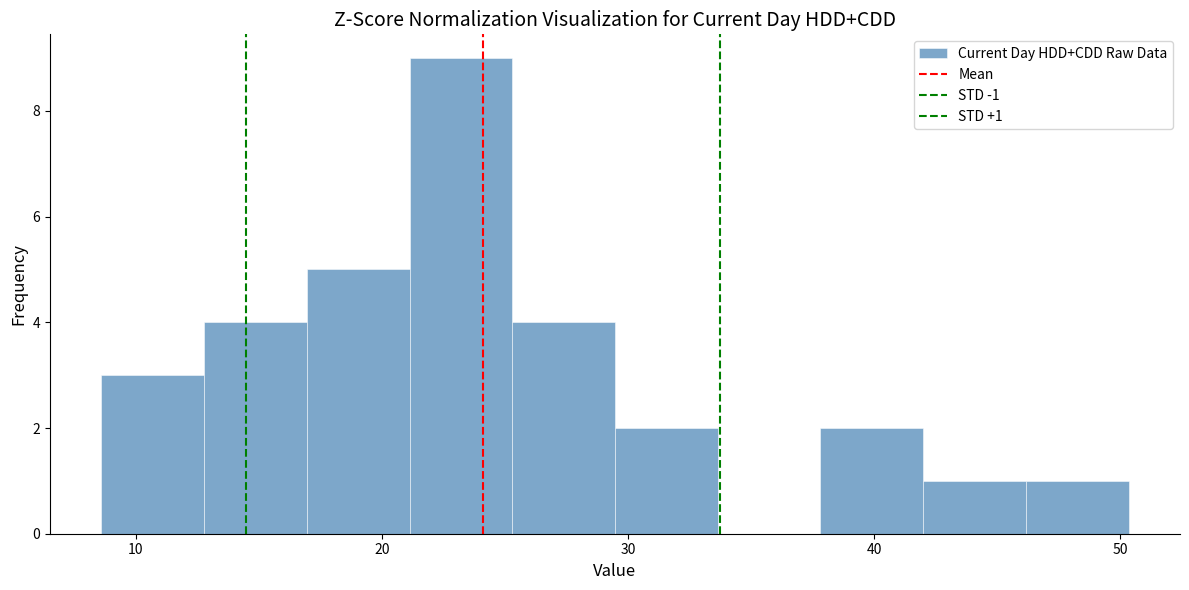

Over which range of the x-axis is the bar tallest?

21 to 25